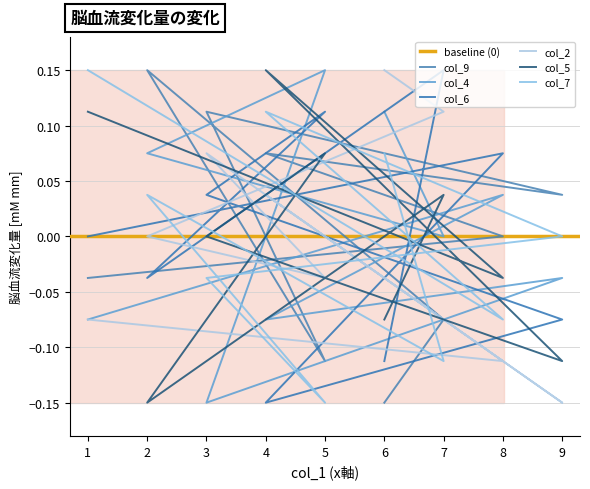

What is the highest value of the col_4 series?

0.1